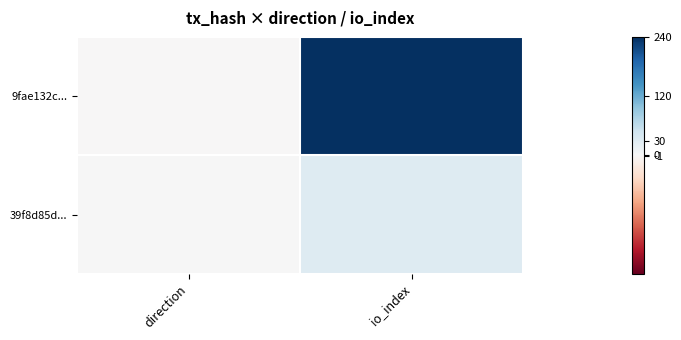

At which category is the sum across all series the highest?

io_index